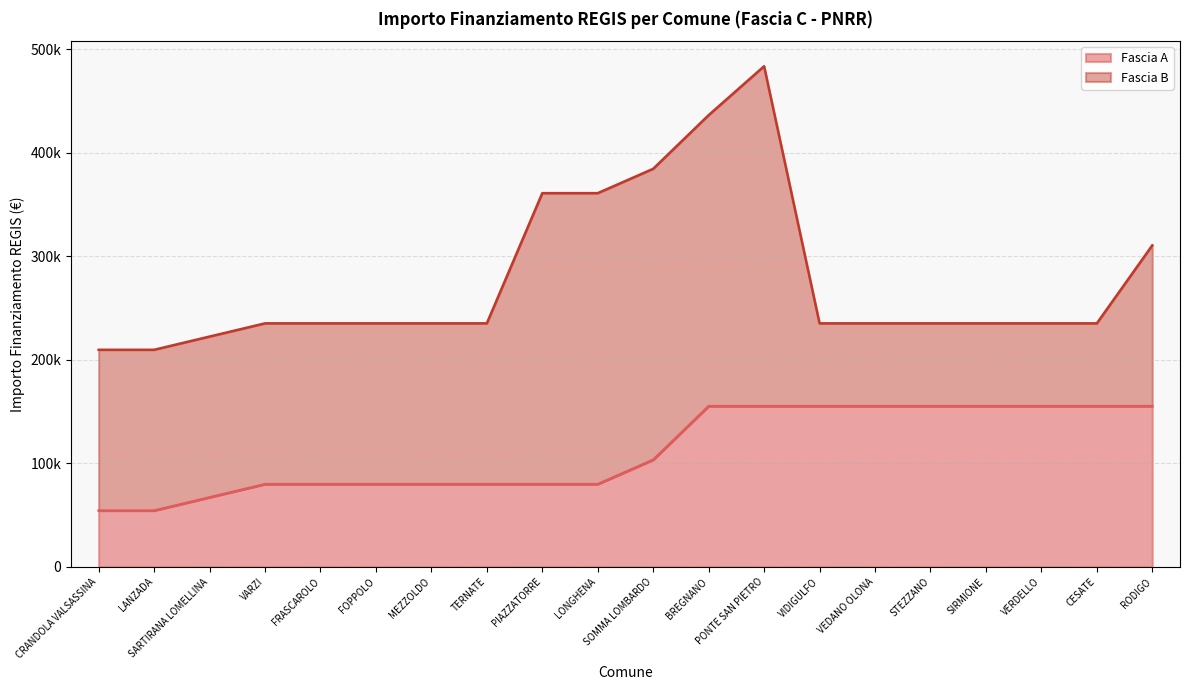

What is the value of the 17th point from the left?

155234